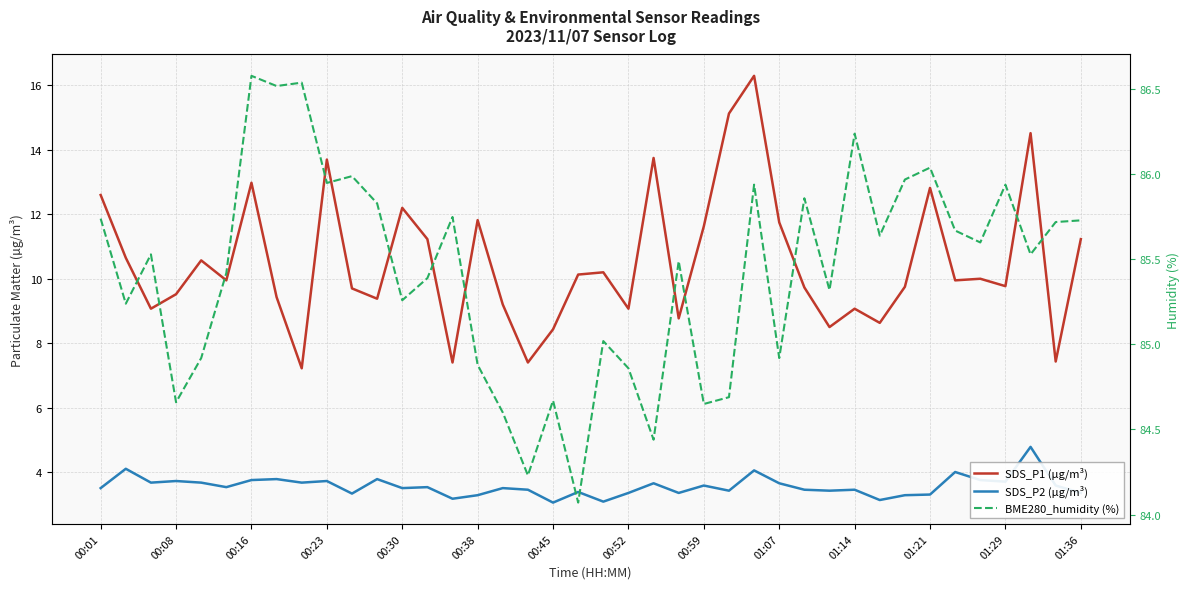

True or false: SDS_P2 (µg/m³) has a value of 3.4 at 23.

True